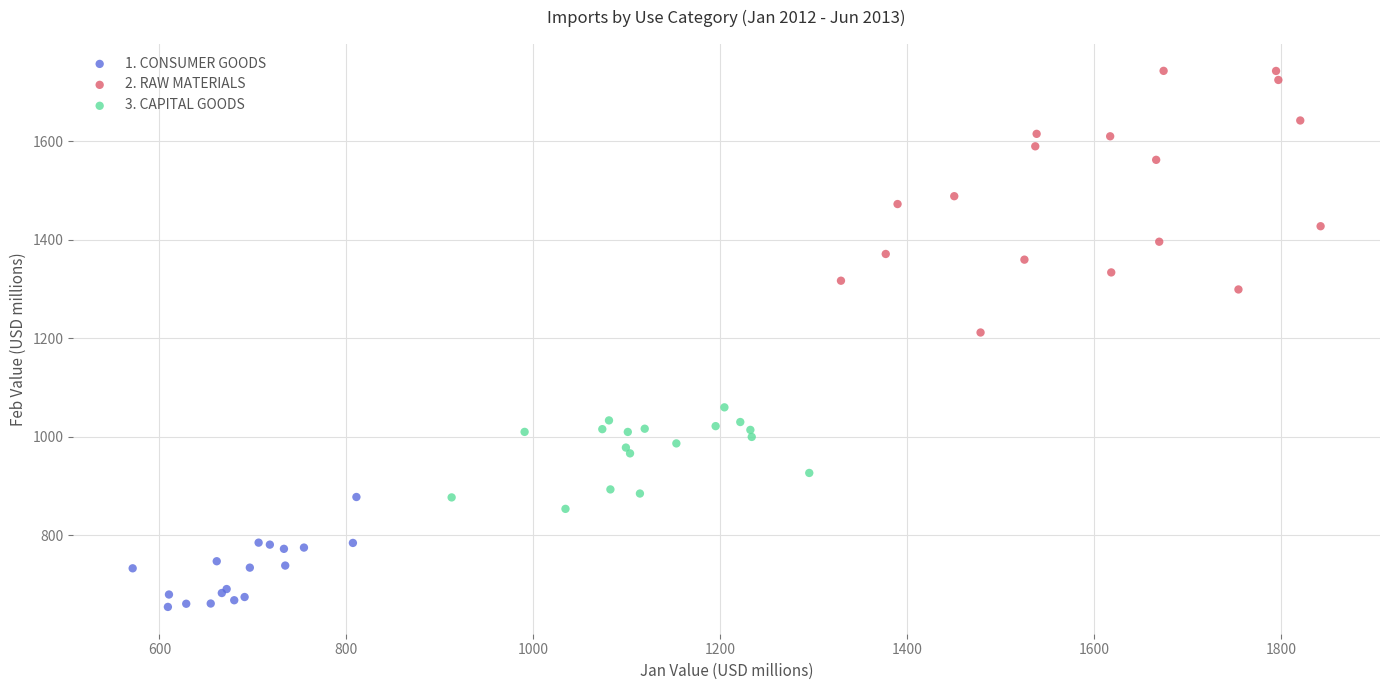

What are all the series names shown in the legend?

1. CONSUMER GOODS, 2. RAW MATERIALS, 3. CAPITAL GOODS